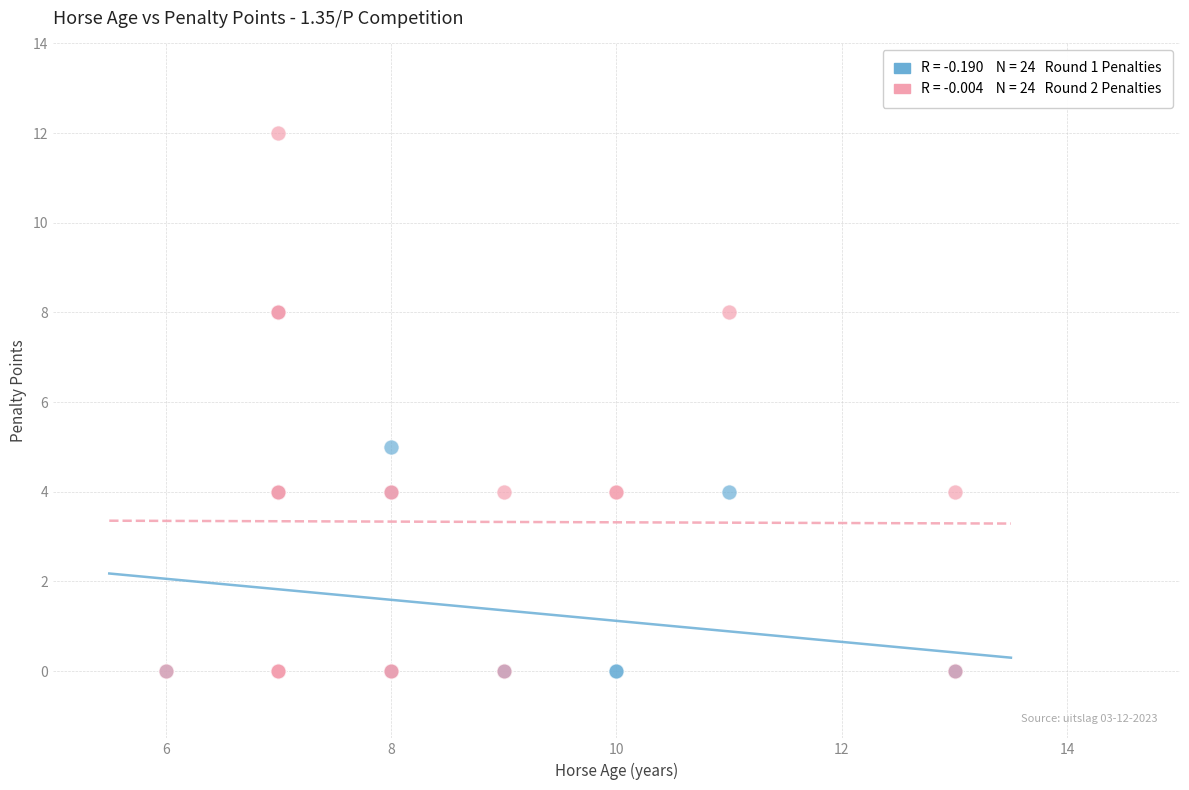

Across all series, what Y value is closest to 6?

5